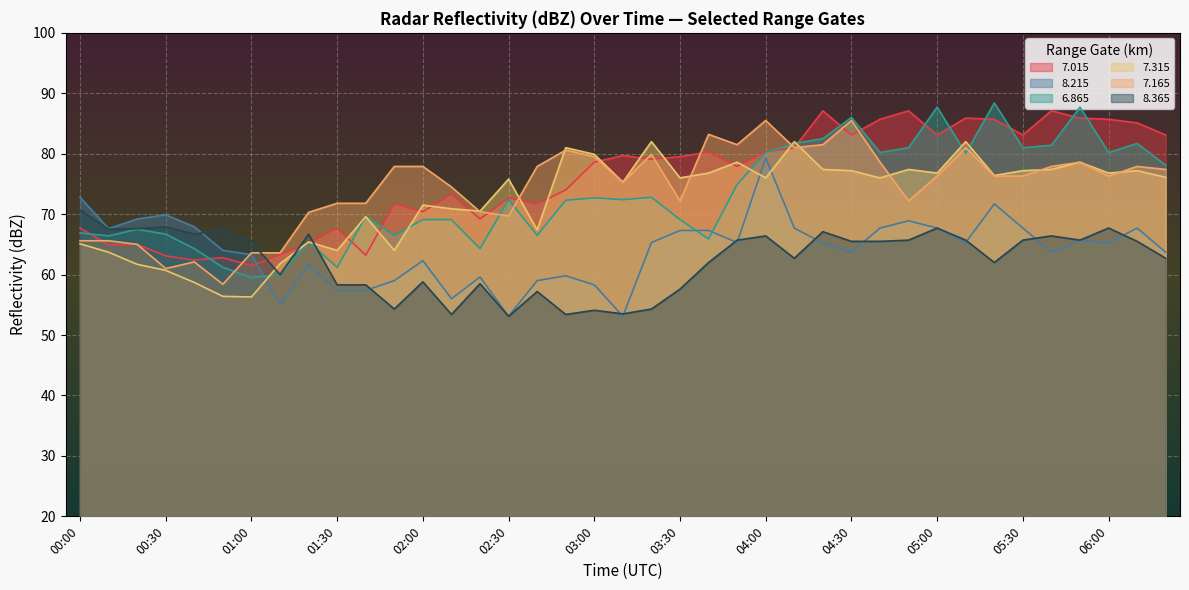

How many data points in   7.165 are less than 76?

17